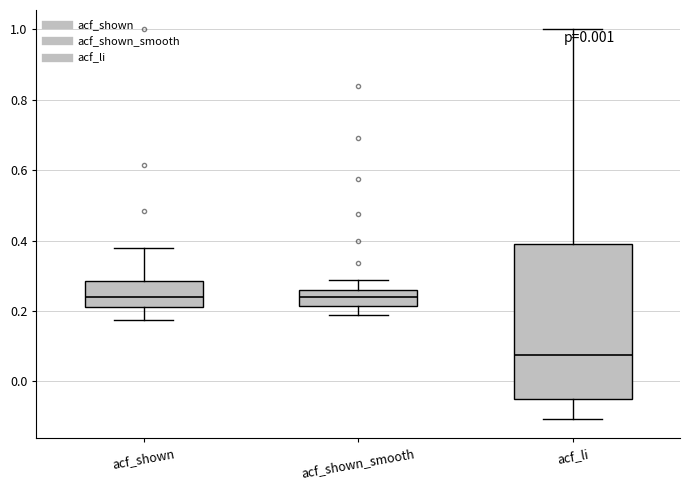

Reading left to right, transcribe this box plot: for each box, give where its median line is, the range the box spans, and where its two whiskers end, as read against the y-axis. The values are not printed on the chart, so give them approximately, as read against the axis.

acf_shown: median 0.24, box 0.22 to 0.28, whiskers 0.18 to 0.38
acf_shown_smooth: median 0.24, box 0.22 to 0.26, whiskers 0.18 to 0.28
acf_li: median 0.08, box -0.04 to 0.38, whiskers -0.10 to 1.00